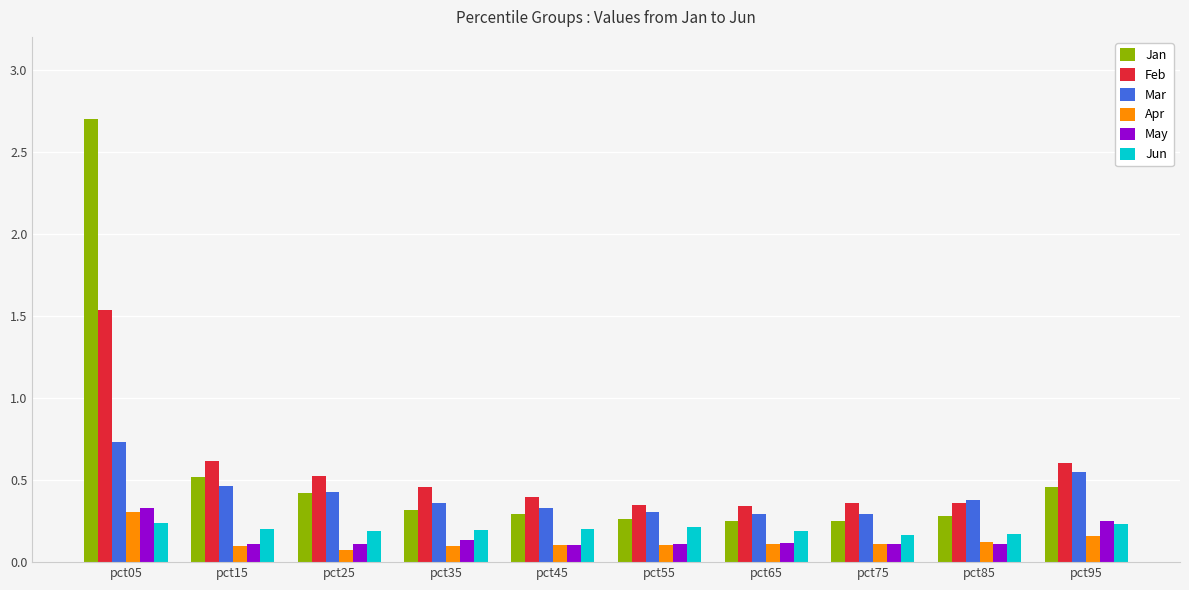

What is the maximum value for Jan?

2.7